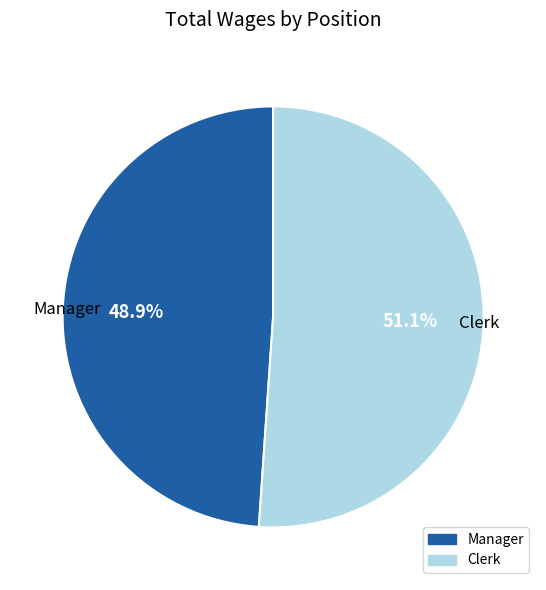

Does any single category account for the majority?

Yes